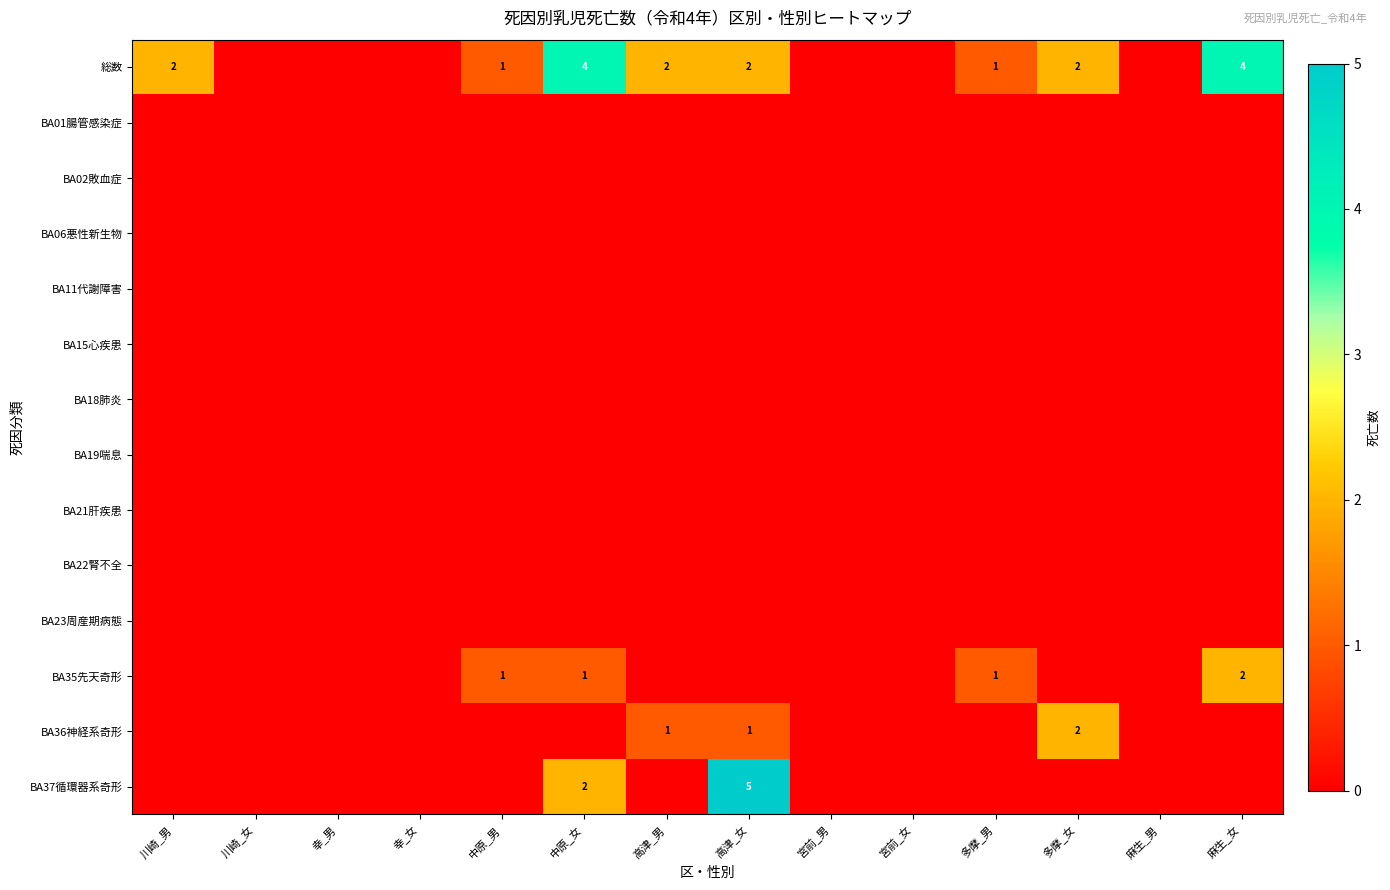

Which has a higher value, 川崎_男 or 多摩_男?

川崎_男